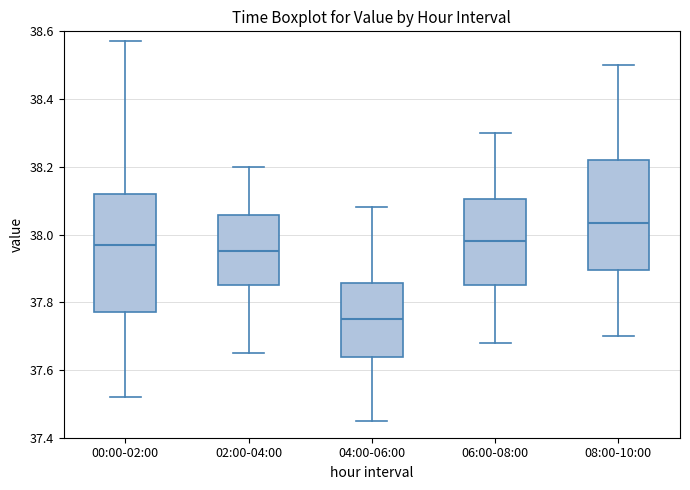

Where does the upper whisker of the box for 06:00-08:00 end on the y-axis? The values are not printed on the chart, so give them approximately, as read against the axis.

38.30